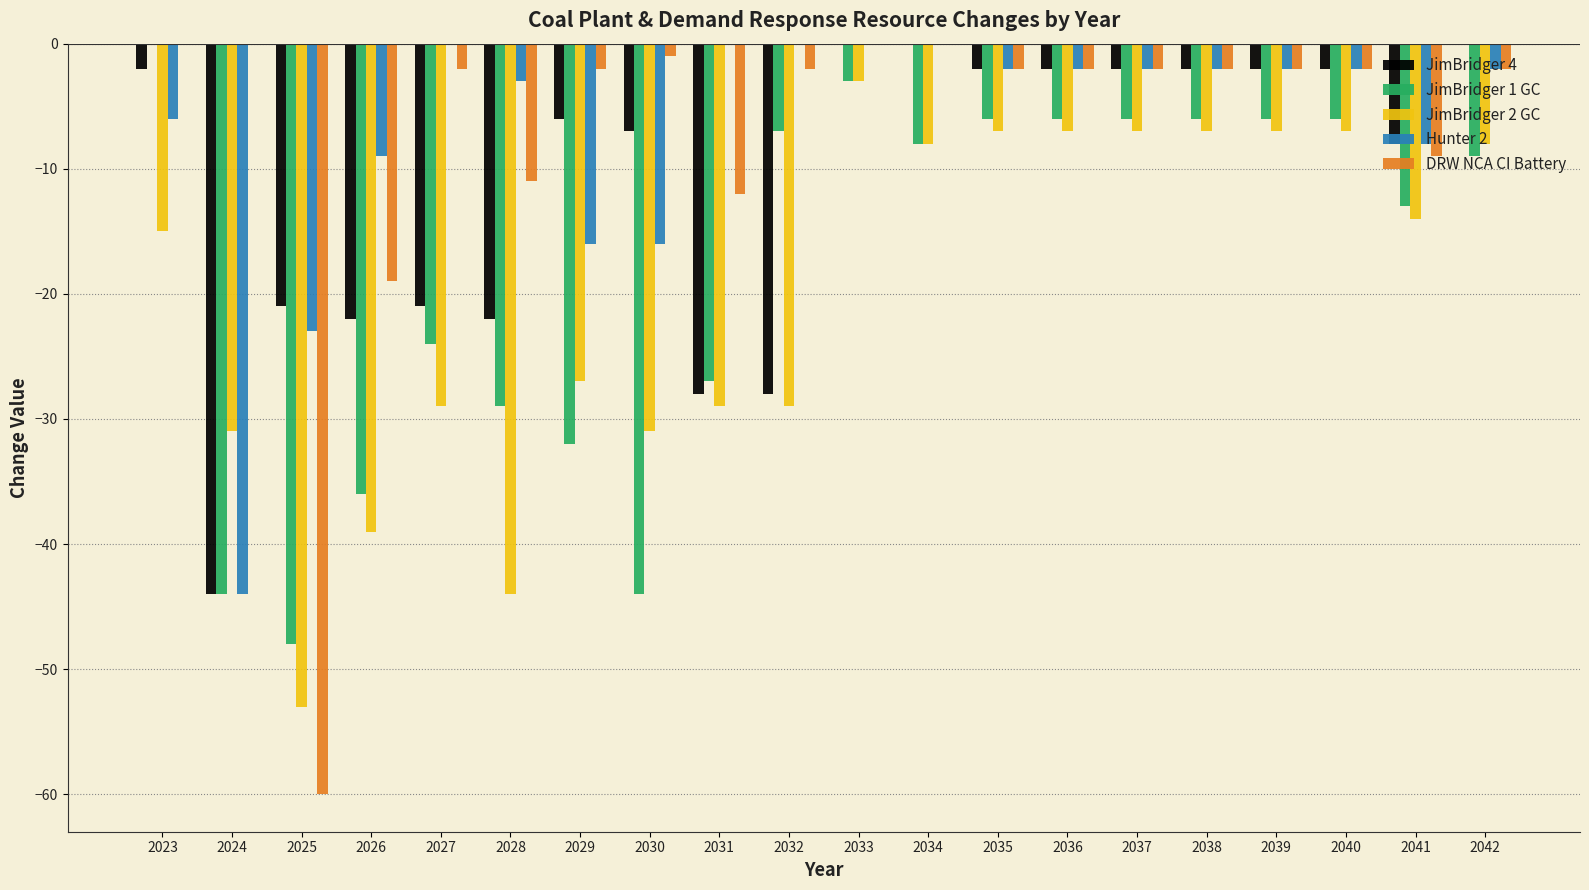

What is the total value across all series at 2036?

-19